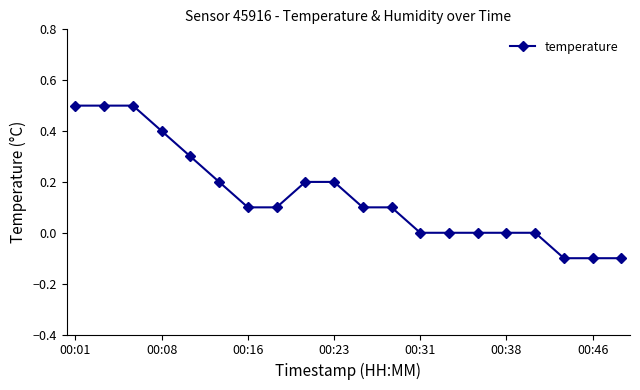

What is the value of the 1st point from the left?

0.5